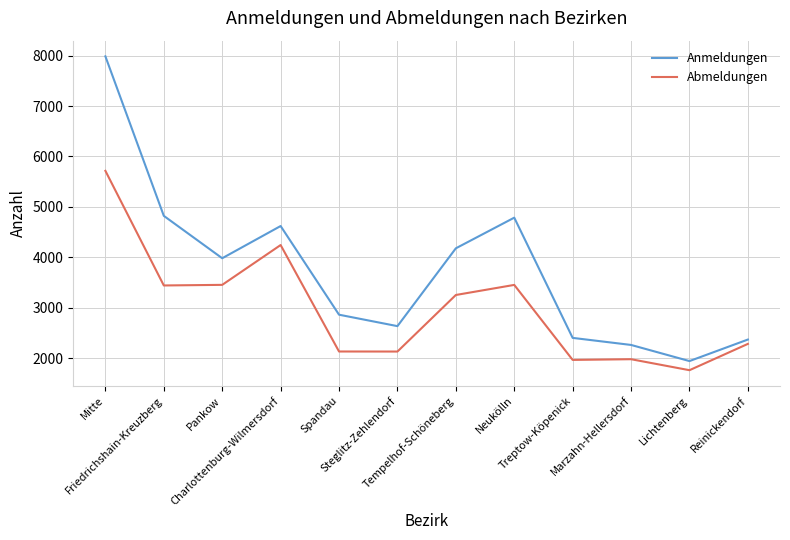

Which series has the largest total across all categories?

Anmeldungen